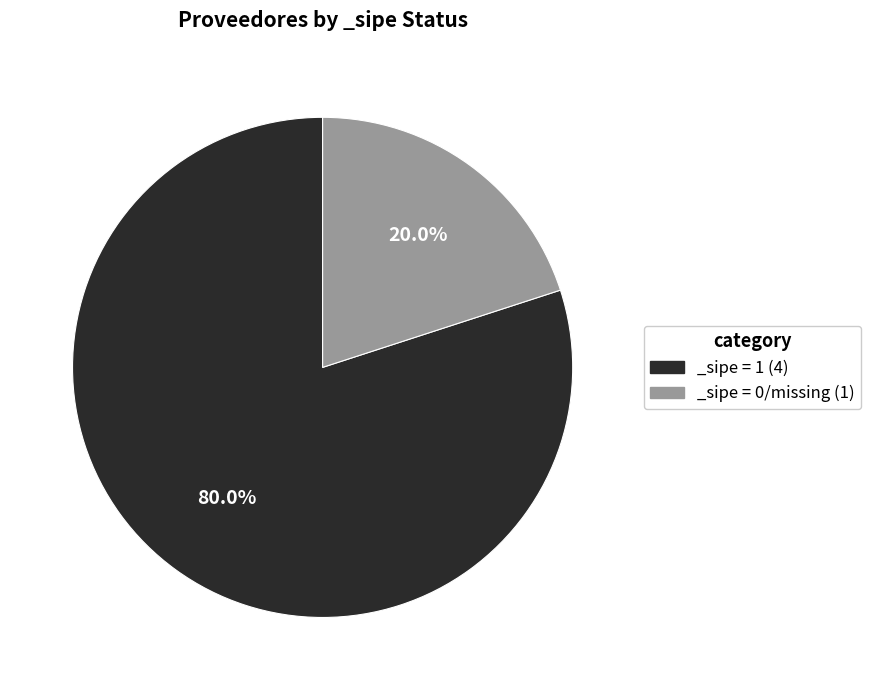

Rank the categories by value from highest to lowest.

_sipe = 1 (4), _sipe = 0/missing (1)